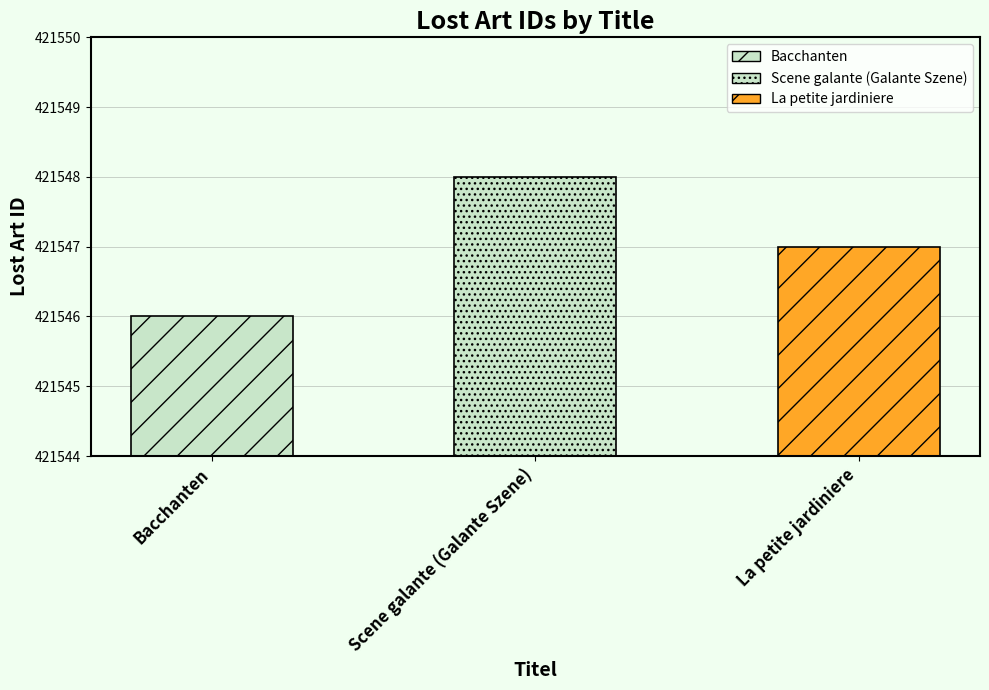

What value does the data have at Bacchanten?

421546